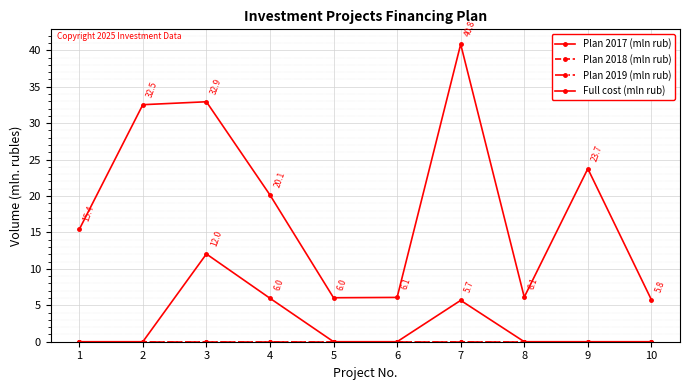

True or false: Plan 2018 (mln rub) and Plan 2017 (mln rub) cross at least once.

False